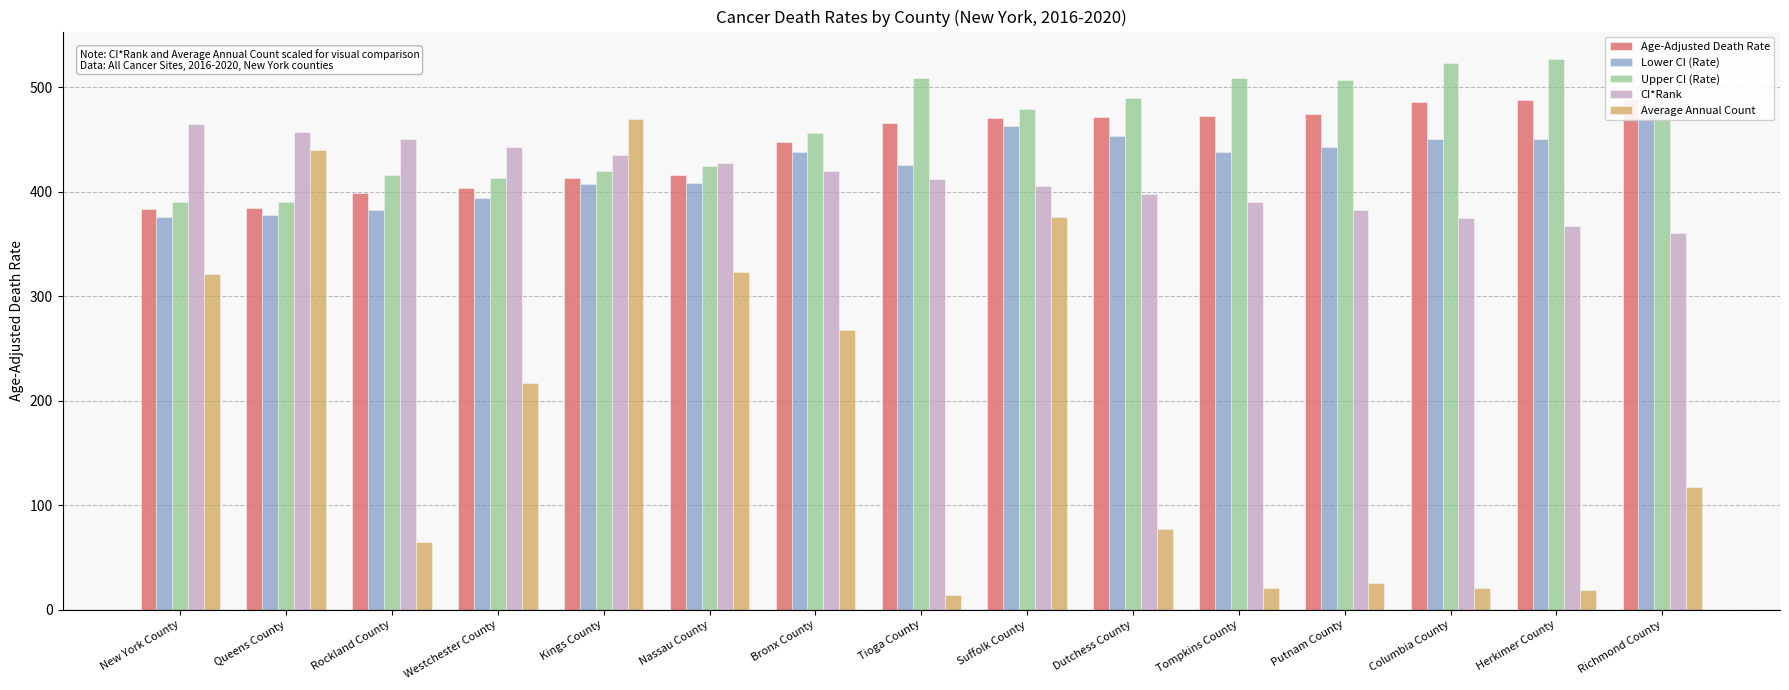

What is the difference between the CI*Rank values at Tioga County and Putnam County?

30.0